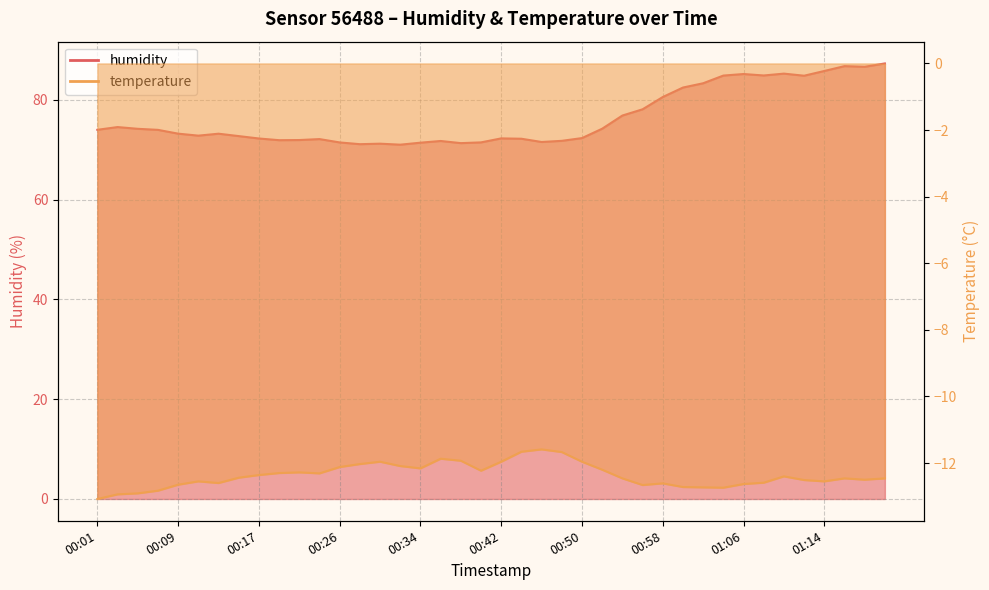

True or false: temperature and humidity cross at least once.

False